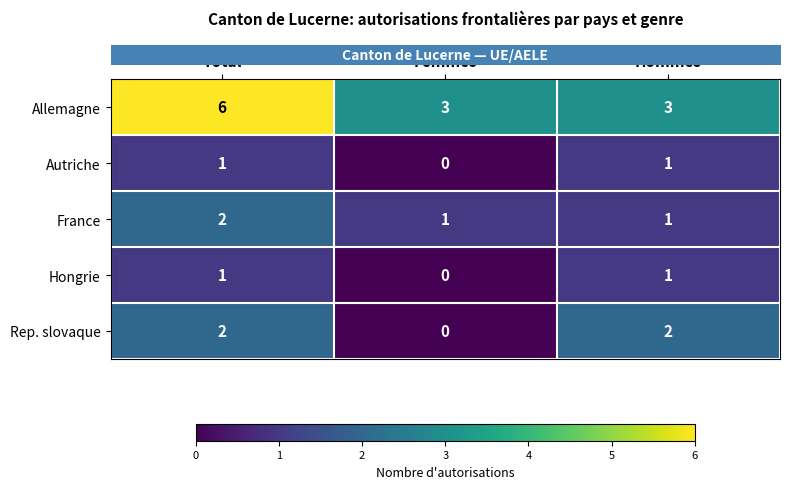

What is the average value of the Allemagne series?

4